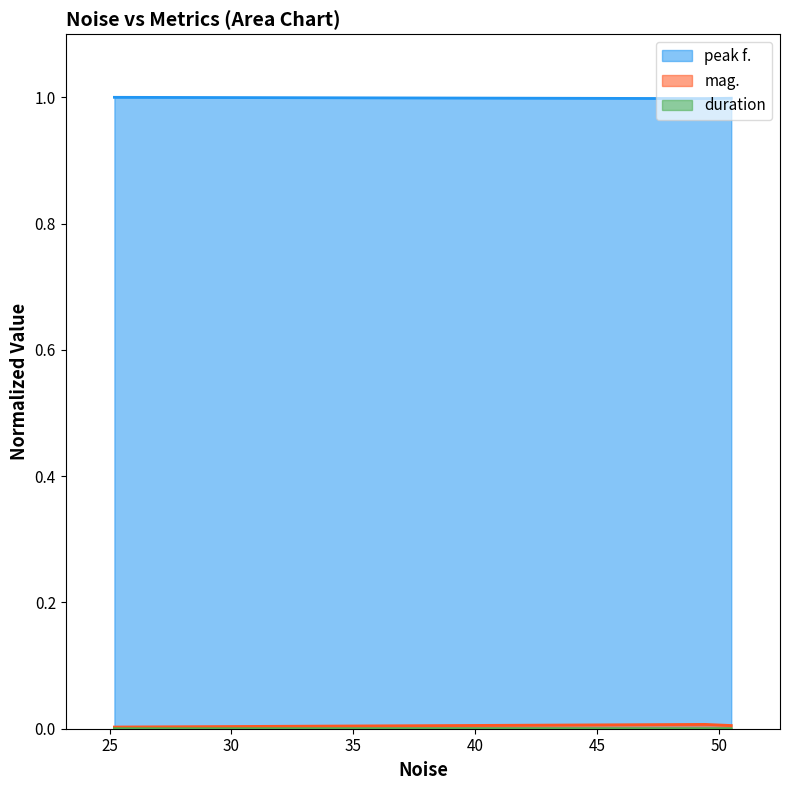

Count the duration values in the range 0 to 1.

3